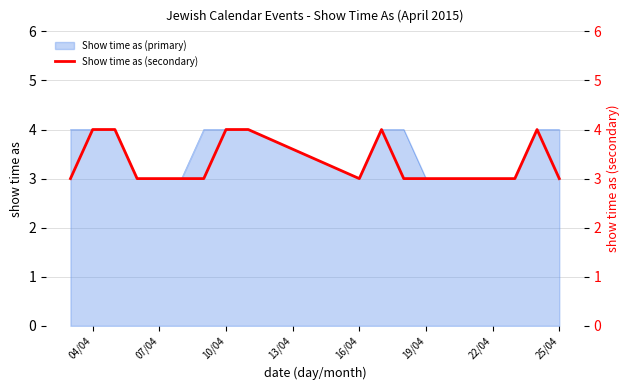

True or false: Show time as (primary) has a value of 3 at 22/04.

True